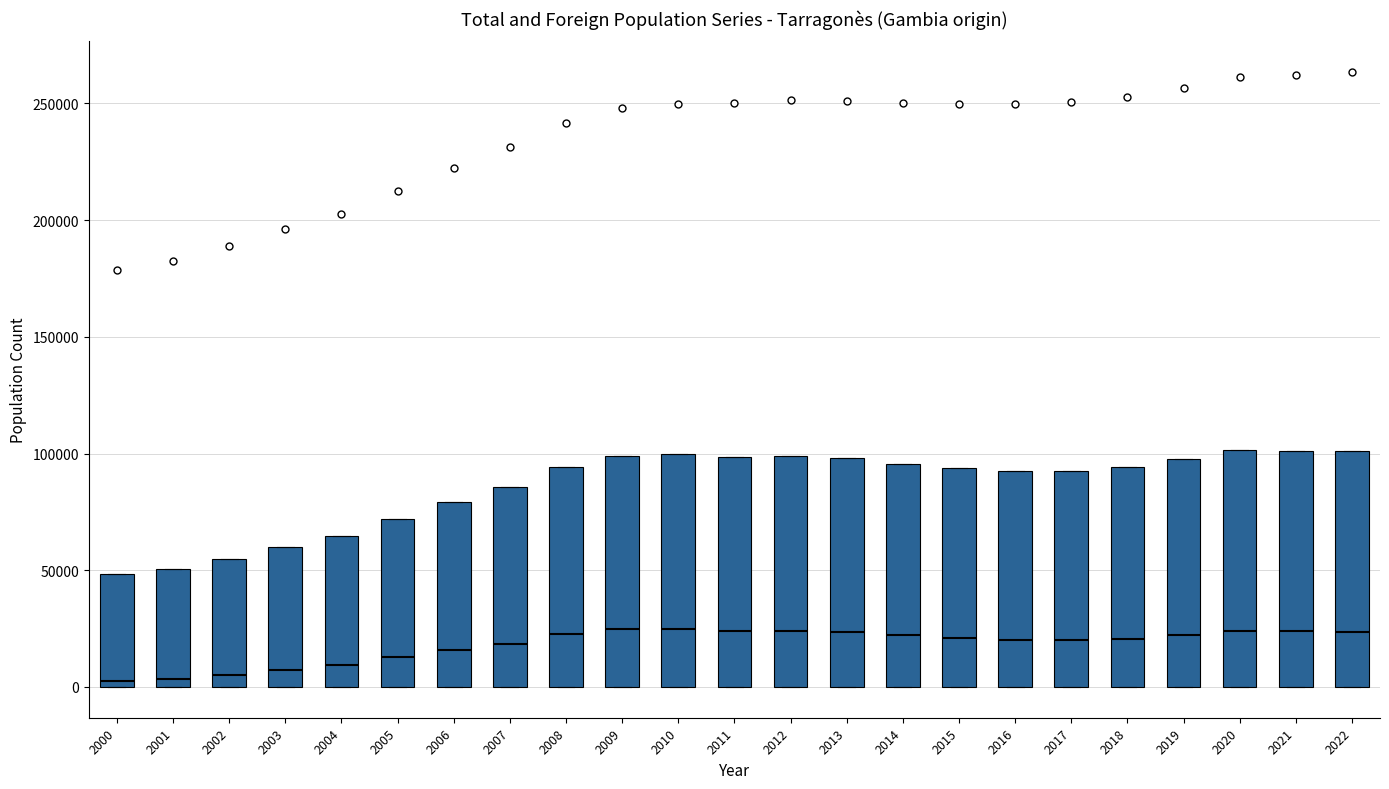

Reading left to right, read every box against the y-axis: the position of its median line, the range the box covers, and the ends of its whiskers. The values are not printed on the chart, so give them approximately, as read against the axis.

2000: median 0 (just above the box's lower edge), box 0 to 50000, whiskers 0 to 50000
2001: median 5000, box 0 to 50000, whiskers 0 to 50000
2002: median 5000, box 0 to 55000, whiskers 0 to 55000
2003: median 5000, box 0 to 60000, whiskers 0 to 60000
2004: median 10000, box 0 to 65000, whiskers 0 to 65000
2005: median 15000, box 0 to 70000, whiskers 0 to 70000
2006: median 15000, box 0 to 80000, whiskers 0 to 80000
2007: median 20000, box 0 to 85000, whiskers 0 to 85000
2008: median 25000, box 0 to 95000, whiskers 0 to 95000
2009: median 25000, box 0 to 100000, whiskers 0 to 100000
2010: median 25000, box 0 to 100000, whiskers 0 to 100000
2011: median 25000, box 0 to 100000, whiskers 0 to 100000
2012: median 25000, box 0 to 100000, whiskers 0 to 100000
2013: median 25000, box 0 to 100000, whiskers 0 to 100000
2014: median 20000, box 0 to 95000, whiskers 0 to 95000
2015: median 20000, box 0 to 95000, whiskers 0 to 95000
2016: median 20000, box 0 to 90000, whiskers 0 to 90000
2017: median 20000, box 0 to 95000, whiskers 0 to 95000
2018: median 20000, box 0 to 95000, whiskers 0 to 95000
2019: median 20000, box 0 to 100000, whiskers 0 to 100000
2020: median 25000, box 0 to 100000, whiskers 0 to 100000
2021: median 25000, box 0 to 100000, whiskers 0 to 100000
2022: median 25000, box 0 to 100000, whiskers 0 to 100000